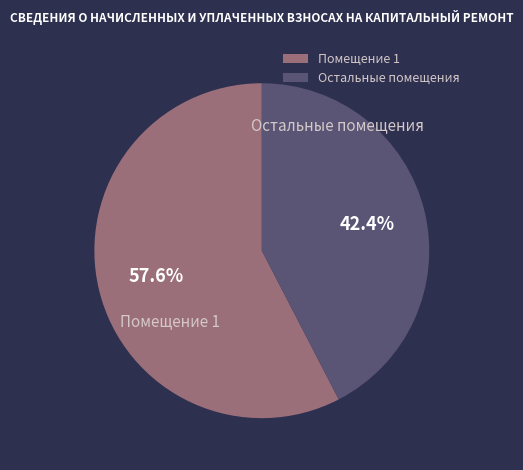

Does Помещение 1 account for over 50% of the chart?

Yes